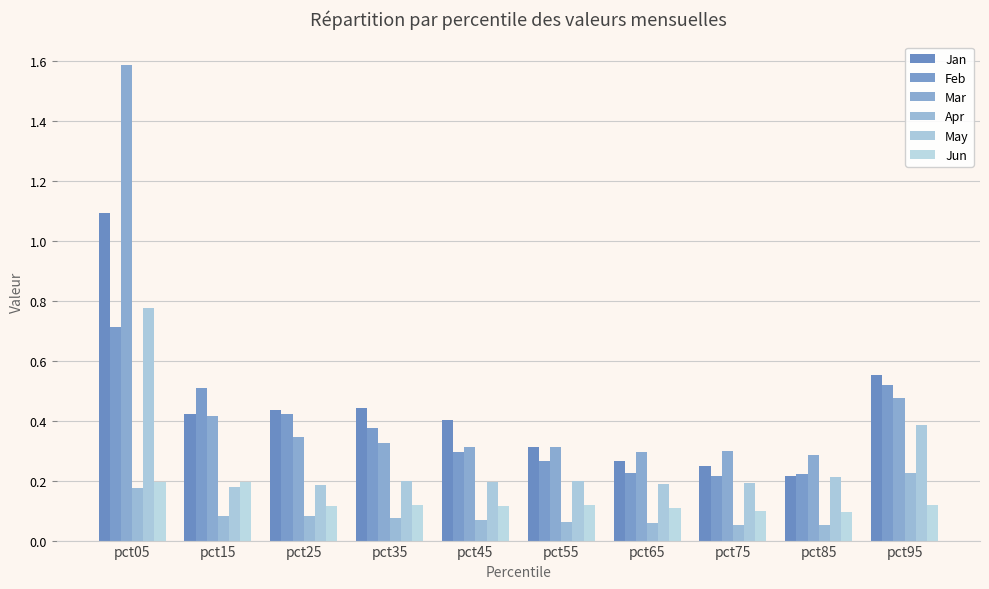

Which category has the highest value in the Mar series?

pct05